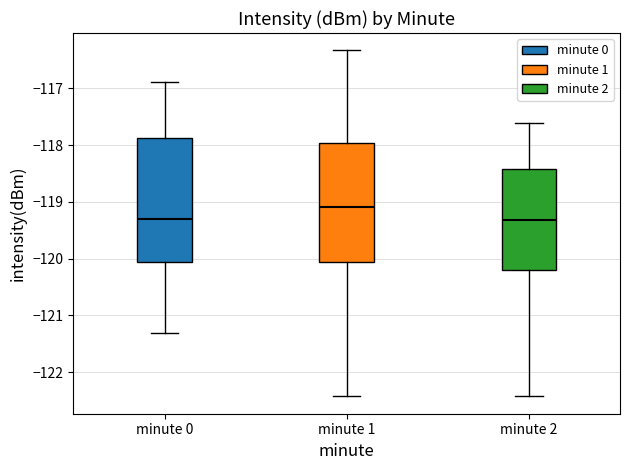

Reading left to right, read every box against the y-axis: the position of its median line, the range the box covers, and the ends of its whiskers. The values are not printed on the chart, so give them approximately, as read against the axis.

minute 0: median -119.3, box -120.1 to -117.9, whiskers -121.3 to -116.9
minute 1: median -119.1, box -120.1 to -118.0, whiskers -122.4 to -116.3
minute 2: median -119.3, box -120.2 to -118.4, whiskers -122.4 to -117.6